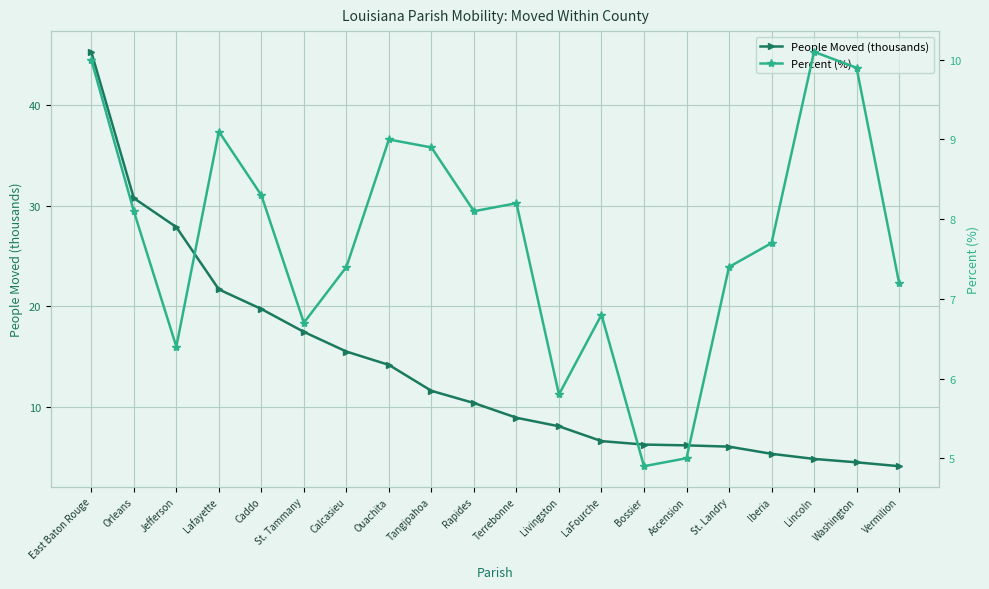

Is the value of People Moved (thousands) at Ouachita greater than the value of Percent (%) at Caddo?

Yes